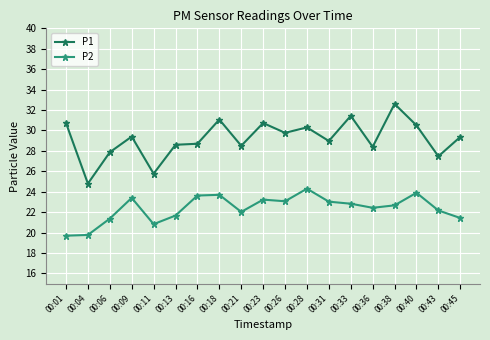

Which series has the largest range (max minus min)?

P1